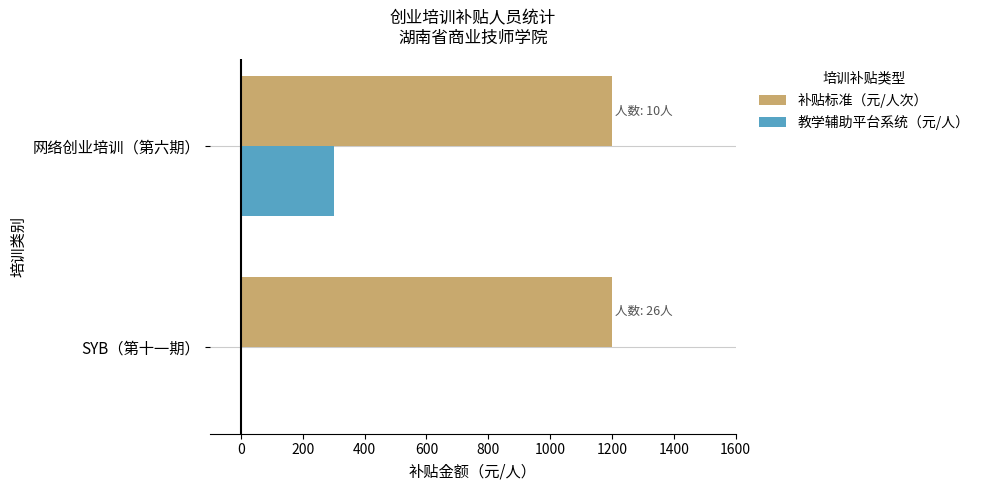

True or false: 补贴标准（元/人次） has a value of 1200 at 网络创业培训（第六期）.

True